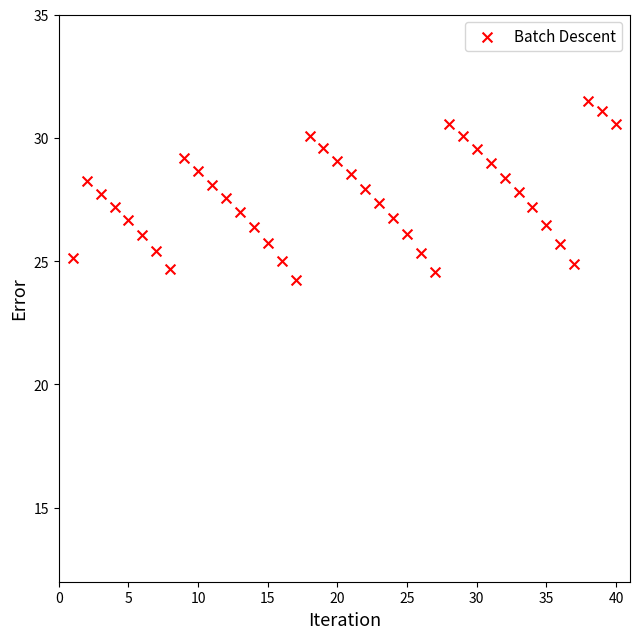

What is the range of X values (max minus min)?

39.0